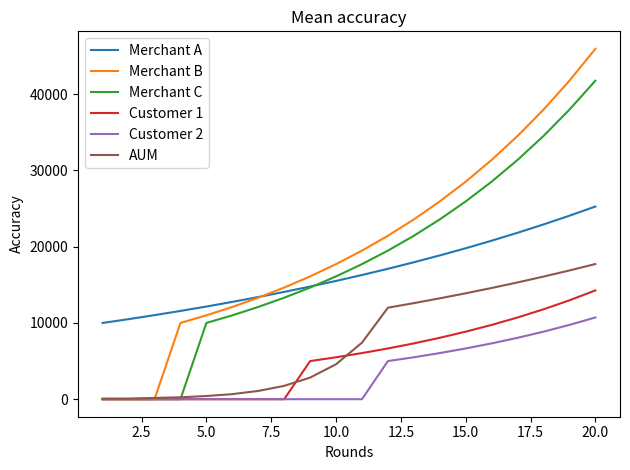

What is the maximum value for Customer 2?

10717.9